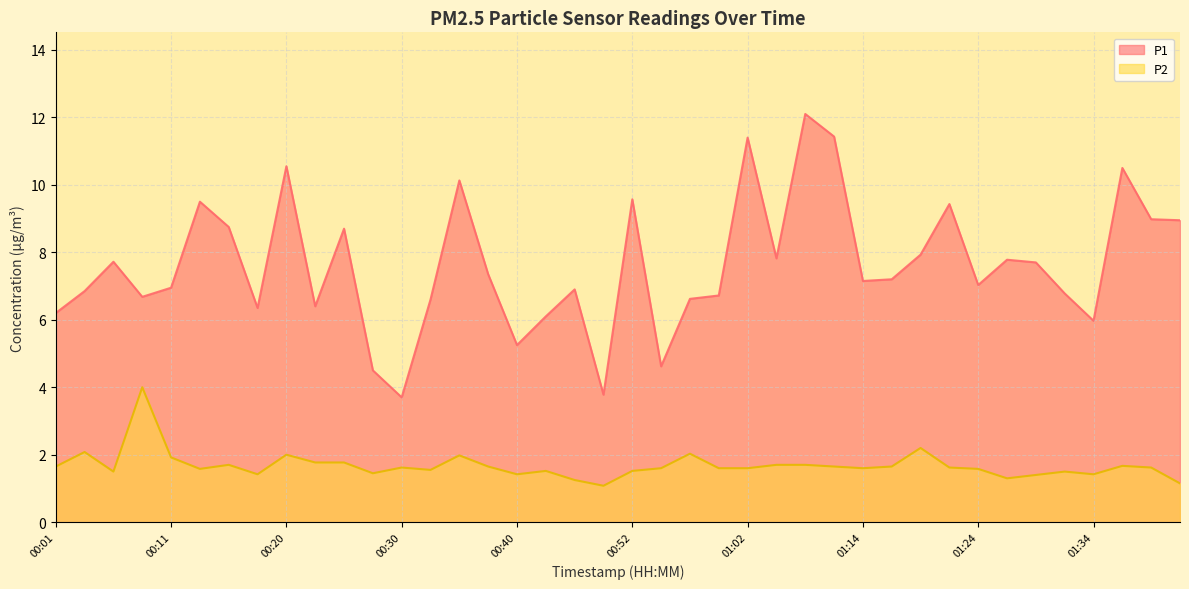

Which series has the largest total across all categories?

P1